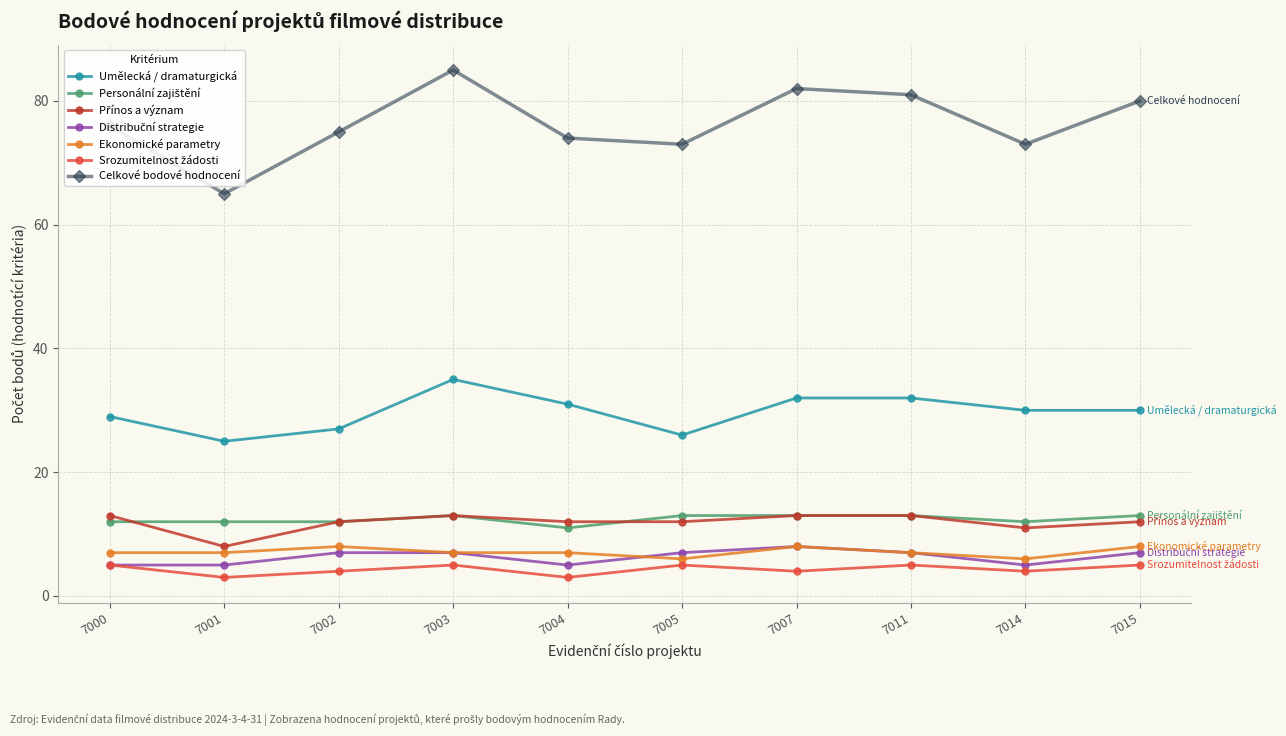

The value of Umělecká / dramaturgická at 7005 is 14. True or false?

False